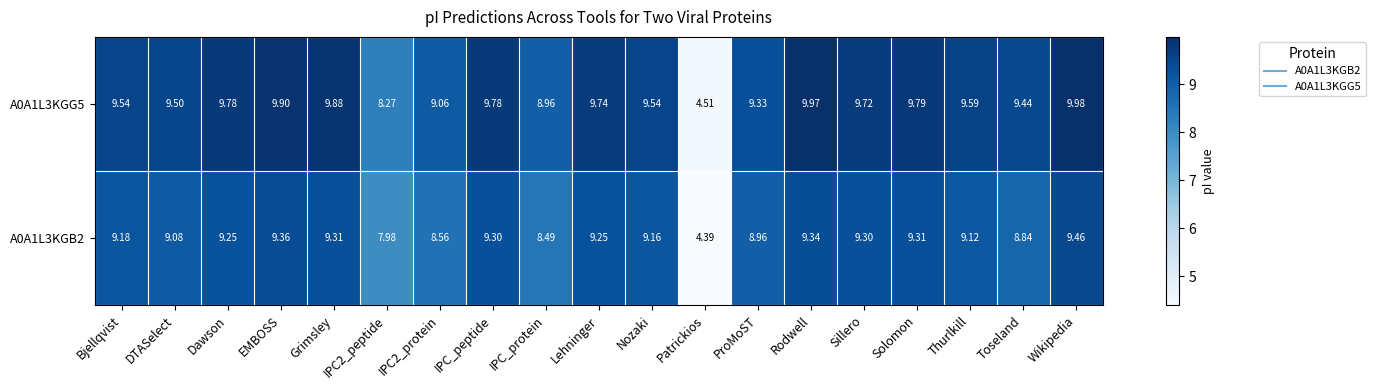

Where does the A0A1L3KGB2 series first go above 9?

Bjellqvist